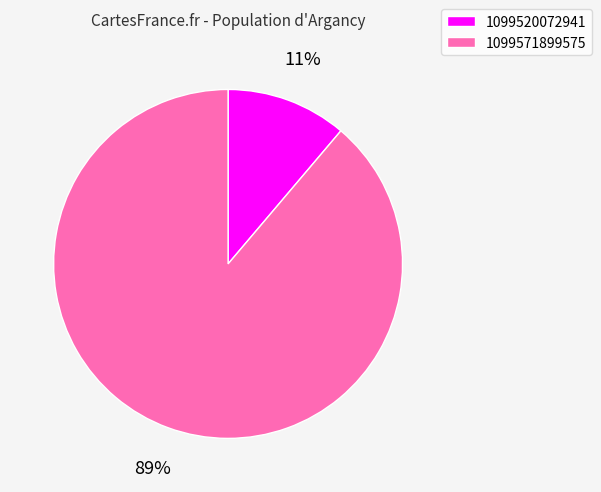

How many segments does this pie chart have?

2